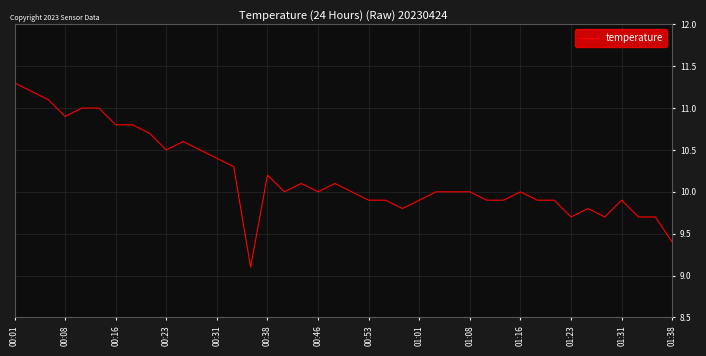

What is the difference between the maximum and minimum values?

2.2